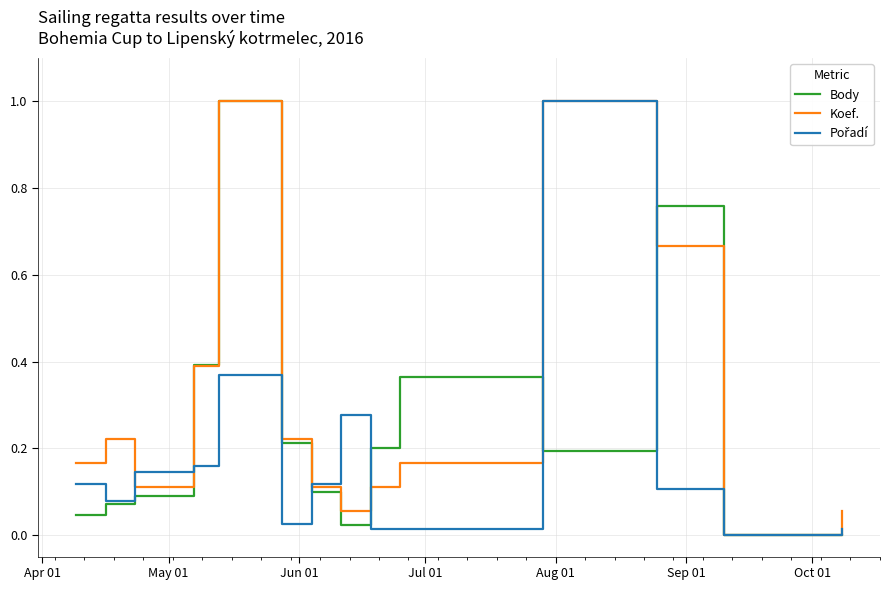

What is the maximum value shown in the chart?

1.0